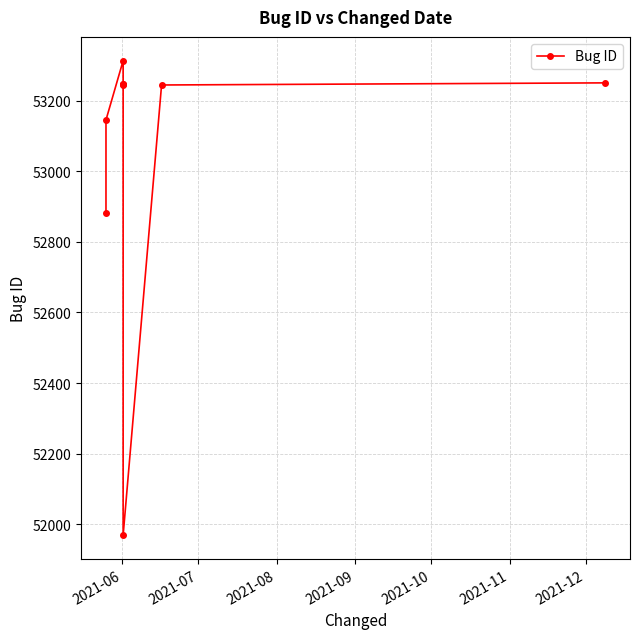

How many points are lower than both their immediate neighbors (excluding endpoints)?

2